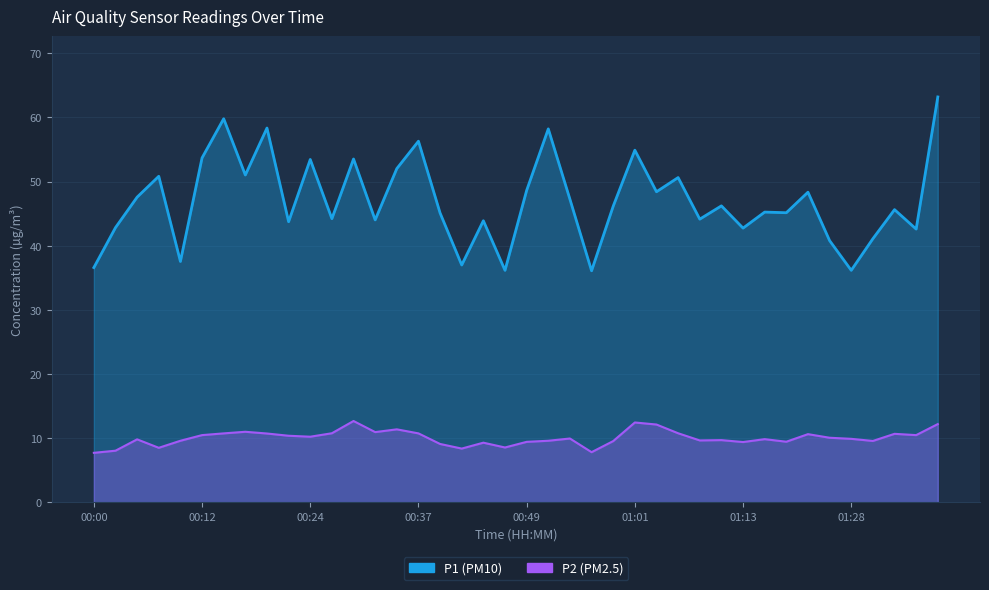

Read the P2 value at 00:51.

9.6